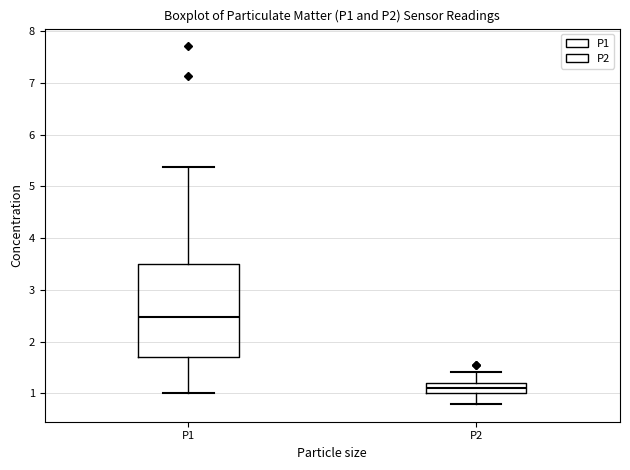

Comparing the boxes themselves (not the whiskers), which one is the tallest?

P1